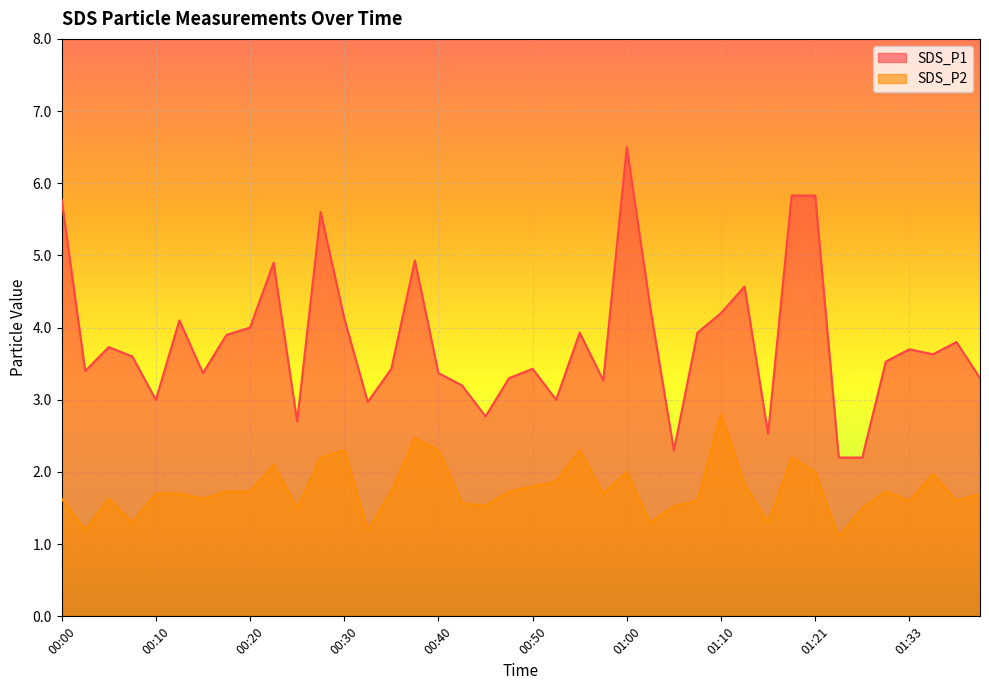

Reading left to right, transcribe all the data shown in this chart.

SDS_P1: 00:00=5.8	00:03=3.4	00:05=3.7	00:08=3.6	00:10=3.0	00:13=4.1	00:15=3.4	00:18=3.9	00:20=4.0	00:23=4.9	00:25=2.7	00:28=5.6	00:30=4.1	00:33=3.0	00:35=3.4	00:38=4.9	00:40=3.4	00:43=3.2	00:45=2.8	00:48=3.3	00:50=3.4	00:53=3.0	00:55=3.9	00:58=3.3	01:00=6.5	01:03=4.3	01:05=2.3	01:08=3.9	01:10=4.2	01:13=4.6	01:15=2.5	01:18=5.8	01:21=5.8	01:23=2.2	01:26=2.2	01:29=3.5	01:33=3.7	01:34=3.6	01:37=3.8	01:39=3.3
SDS_P2: 00:00=1.6	00:03=1.2	00:05=1.6	00:08=1.3	00:10=1.7	00:13=1.7	00:15=1.6	00:18=1.7	00:20=1.7	00:23=2.1	00:25=1.5	00:28=2.2	00:30=2.3	00:33=1.2	00:35=1.7	00:38=2.5	00:40=2.3	00:43=1.6	00:45=1.5	00:48=1.7	00:50=1.8	00:53=1.9	00:55=2.3	00:58=1.7	01:00=2.0	01:03=1.3	01:05=1.5	01:08=1.6	01:10=2.8	01:13=1.8	01:15=1.3	01:18=2.2	01:21=2.0	01:23=1.1	01:26=1.5	01:29=1.7	01:33=1.6	01:34=2.0	01:37=1.6	01:39=1.7